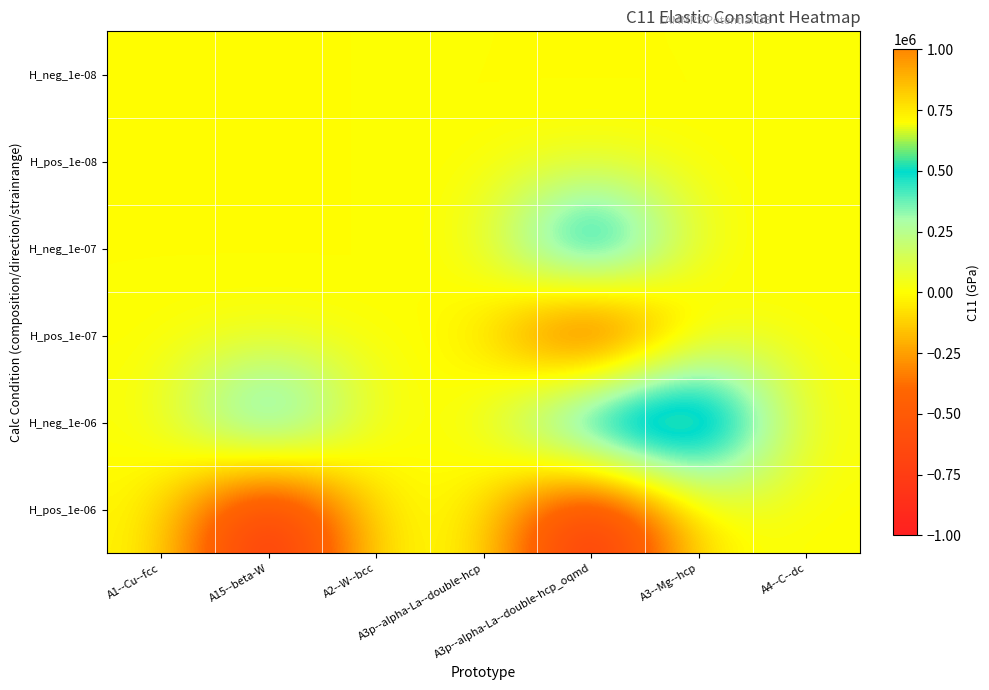

Which series has the largest total across all categories?

H_neg_1e-06